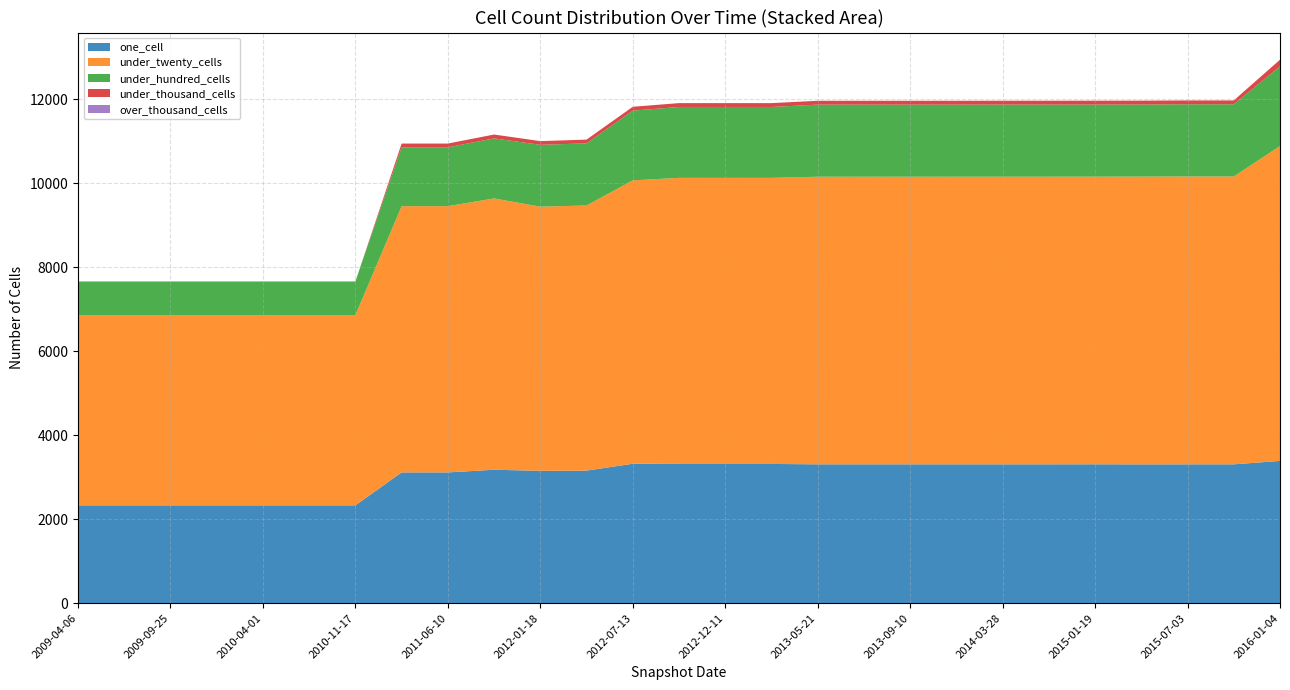

Reading right to left, extract all data points from this chart.

one_cell: 3388	3307	3307	3306	3308	3307	3307	3307	3307	3307	3307	3316	3316	3316	3321	3157	3152	3178	3114	3114	2330	2330	2330	2330	2330	2330	2330
under_twenty_cells: 7500	6856	6856	6854	6851	6851	6851	6850	6850	6850	6850	6814	6814	6814	6750	6315	6292	6462	6342	6342	4531	4531	4531	4531	4531	4531	4531
under_hundred_cells: 1899	1719	1719	1717	1717	1717	1717	1717	1717	1717	1717	1688	1688	1688	1660	1480	1473	1430	1402	1402	801	801	801	801	801	801	801
under_thousand_cells: 157	92	92	92	92	92	92	92	92	92	92	92	92	92	92	89	88	92	89	89	0	0	0	0	0	0	0
over_thousand_cells: 0	0	0	0	0	0	0	0	0	0	0	0	0	0	0	0	0	0	0	0	0	0	0	0	0	0	0